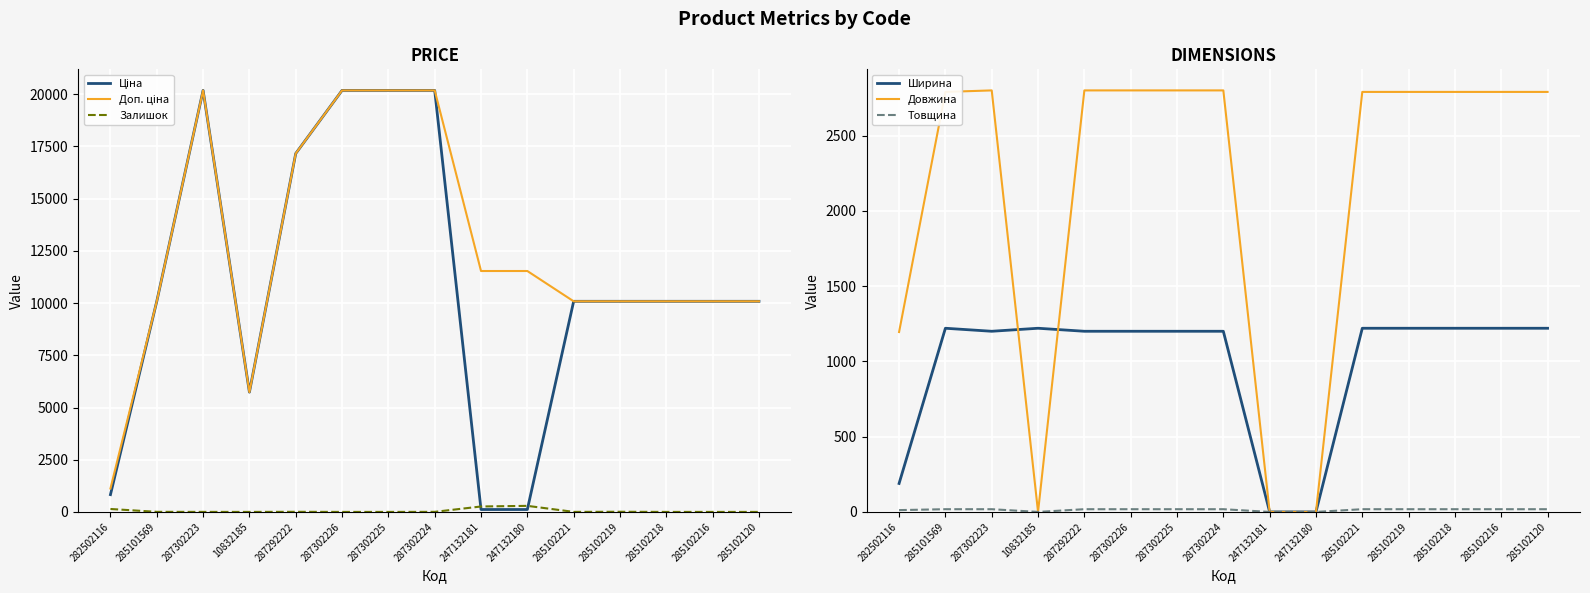

What is the lowest value of the Доп. ціна series?

1121.5